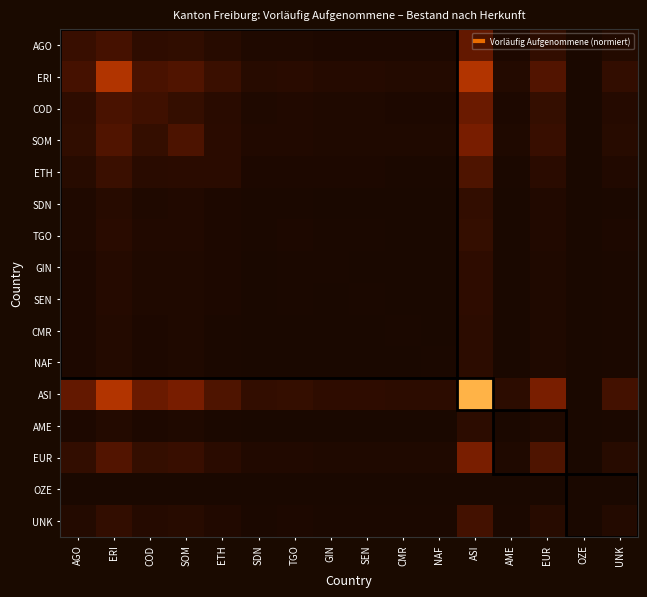

At GIN, list the series in order from smallest to largest.

OZE, CMR, NAF, AME, SEN, SDN, TGO, GIN, UNK, ETH, AGO, COD, SOM, EUR, ERI, ASI